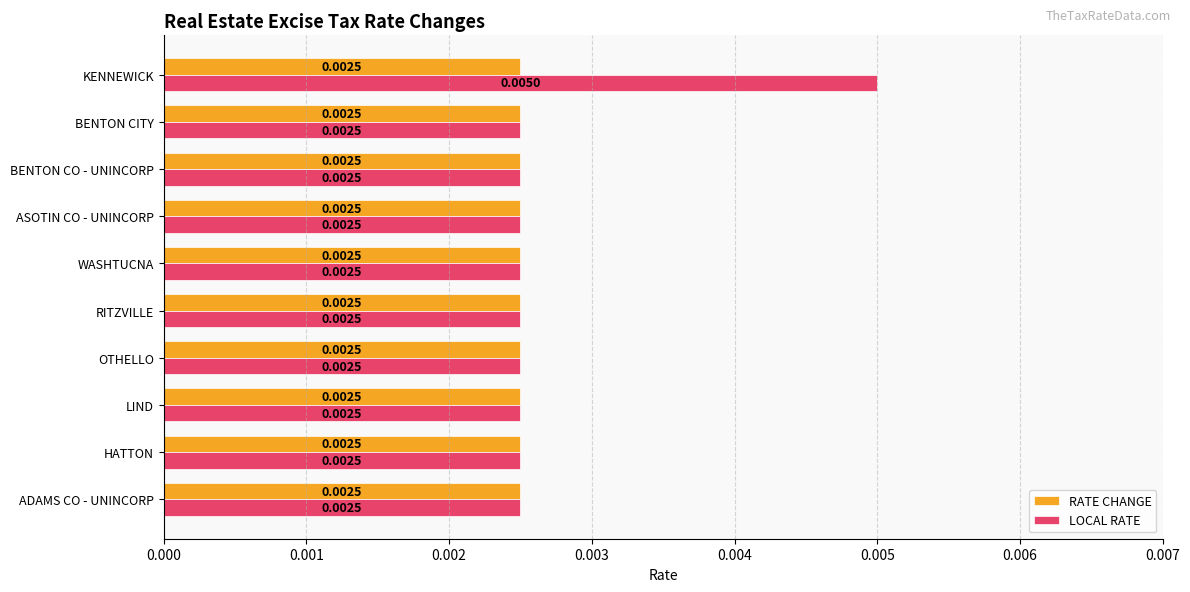

At which category does the chart reach its peak across all series?

KENNEWICK